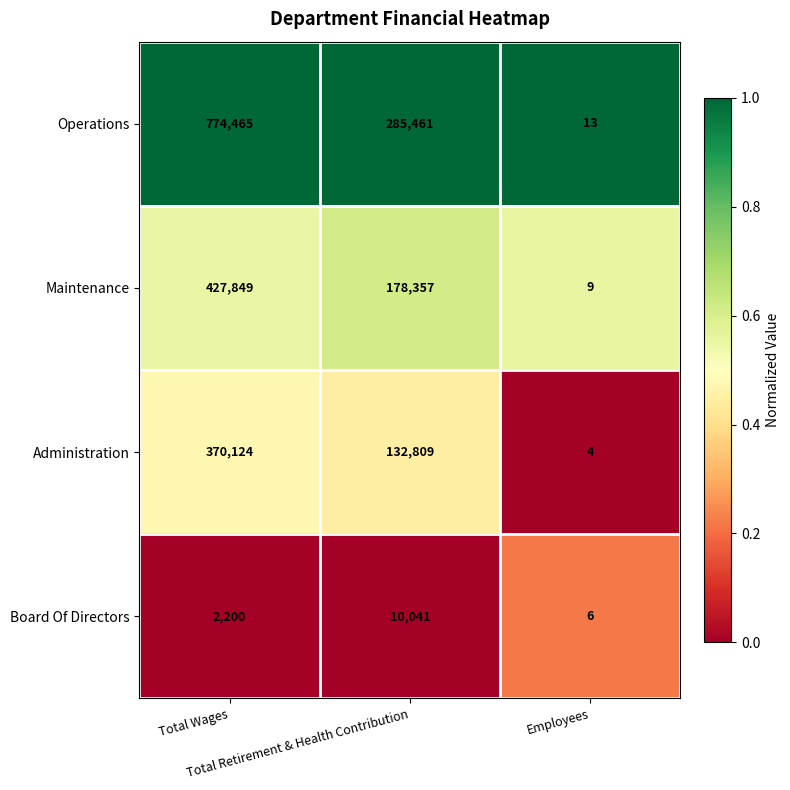

Rank the series by their maximum value, from lowest to highest.

Board Of Directors, Administration, Maintenance, Operations